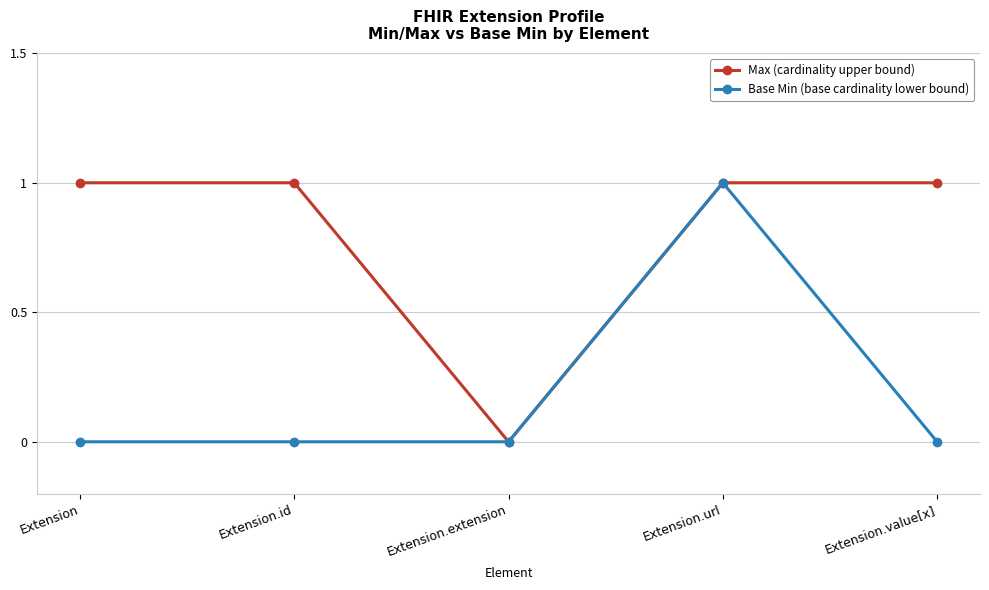

What are all the series names shown in the legend?

Max (cardinality upper bound), Base Min (base cardinality lower bound)